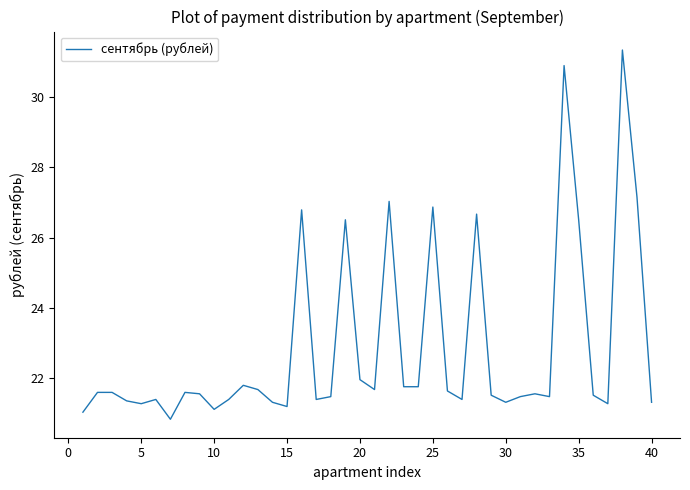

What is the difference between the maximum and minimum values?

10.5